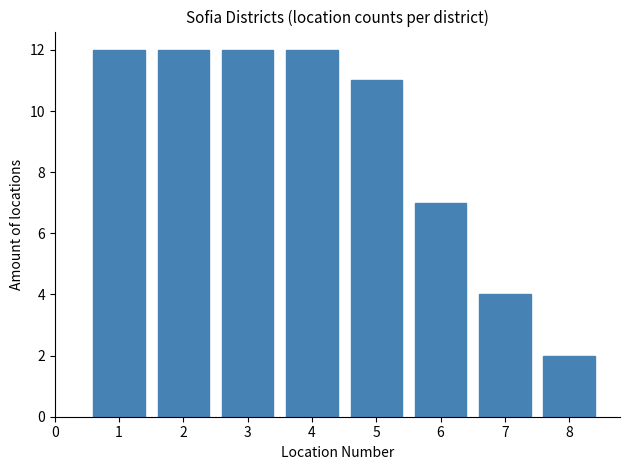

Reading left to right, what are all the values shown in this chart?

12	12	12	12	11	7	4	2